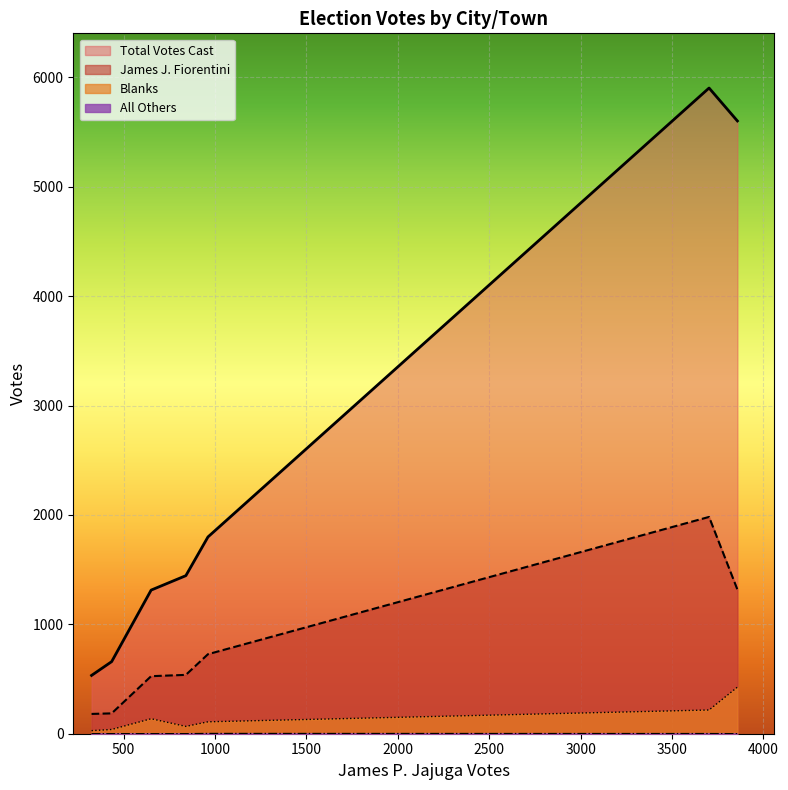

Which series has the largest range (max minus min)?

Total Votes Cast